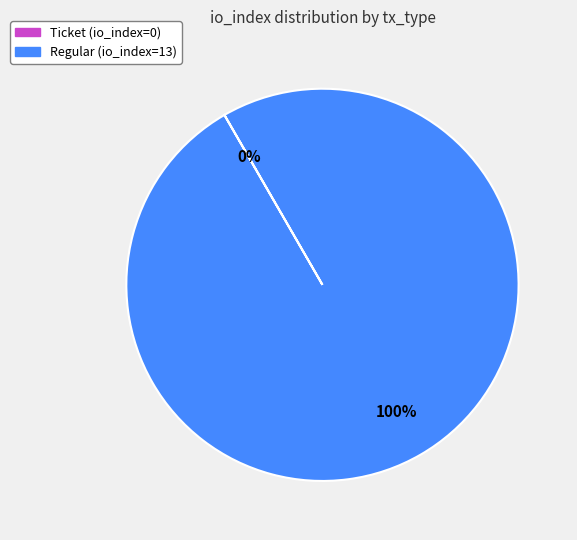

Which slice is the largest?

Regular (io_index=13)